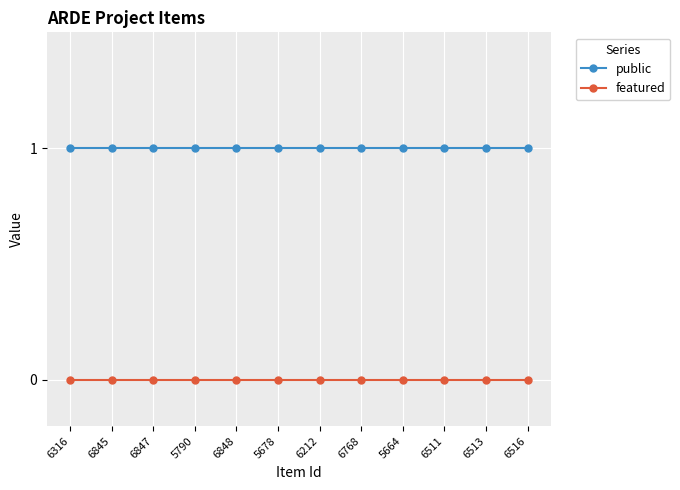

Is the value of public at 6212 greater than the value of featured at 6847?

Yes